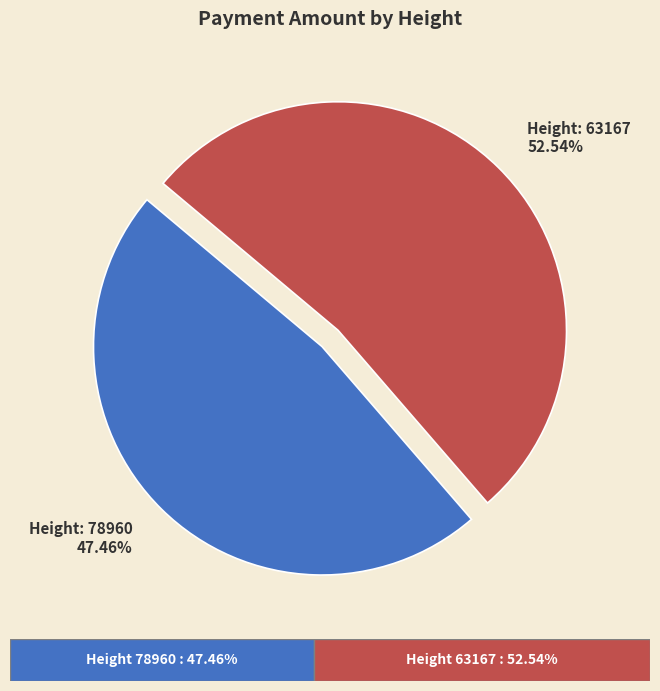

Is there a majority slice in this chart?

Yes